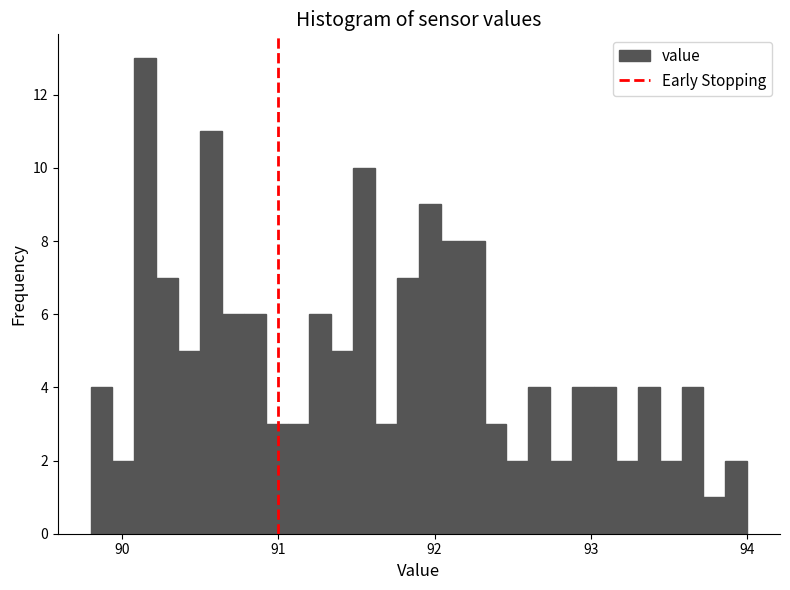

Read against the x-axis, roughly where is the centre of the tallest bar?

90.2